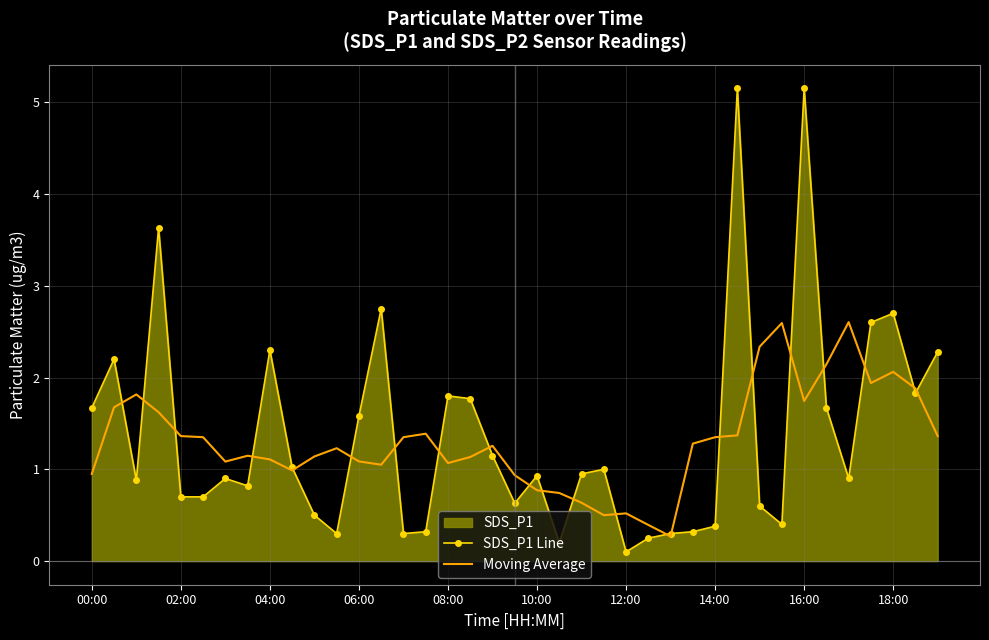

How many interior local valleys does the Moving Average series have?

8